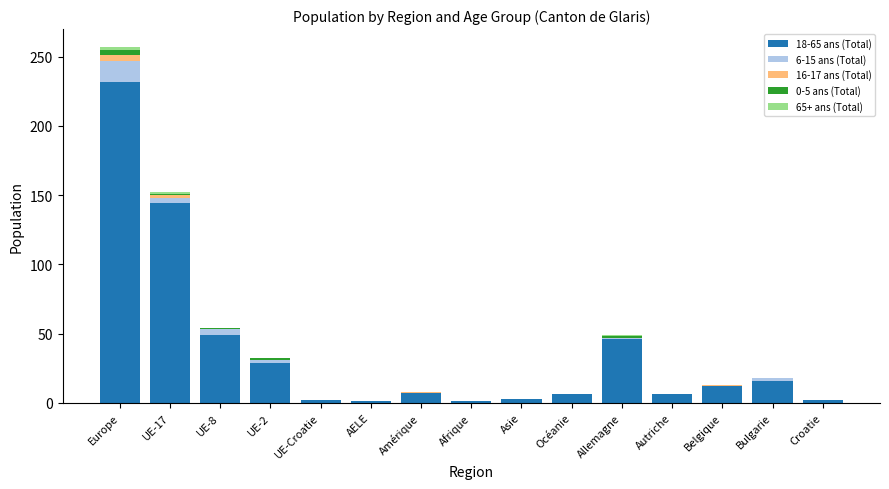

At which category is the sum across all series the highest?

Europe